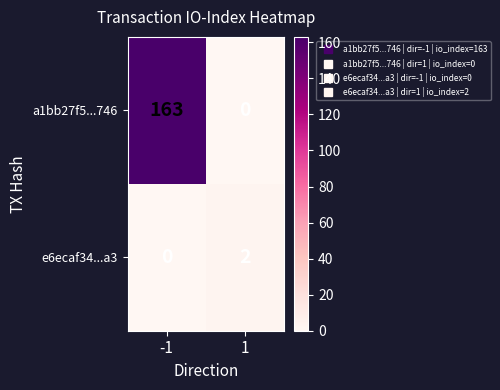

Which series has the widest spread of values?

a1bb27f5...746